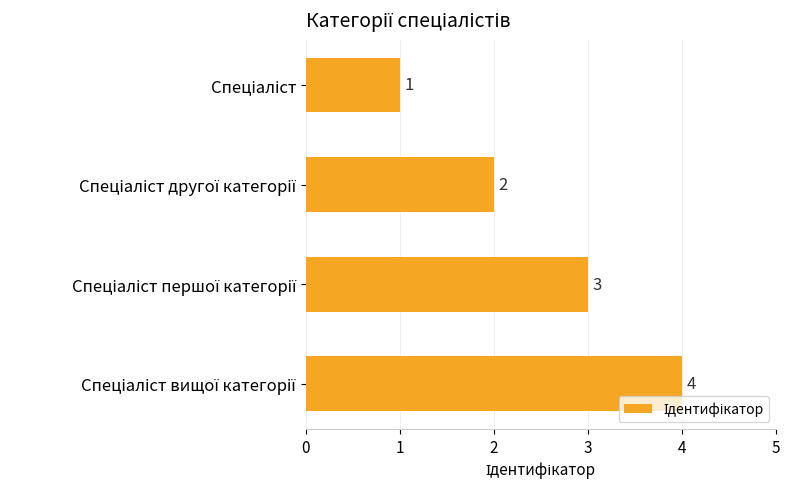

What is the greatest value displayed?

4